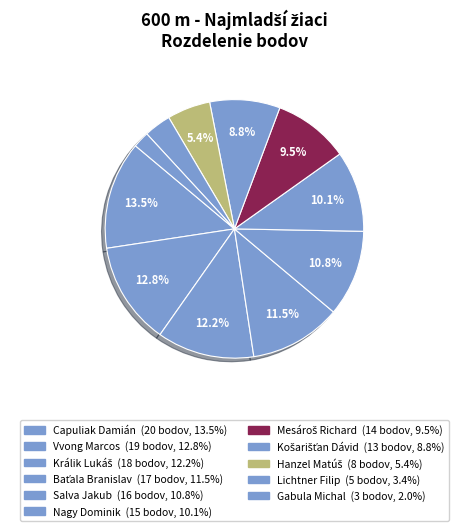

Count the number of slices in the pie.

11